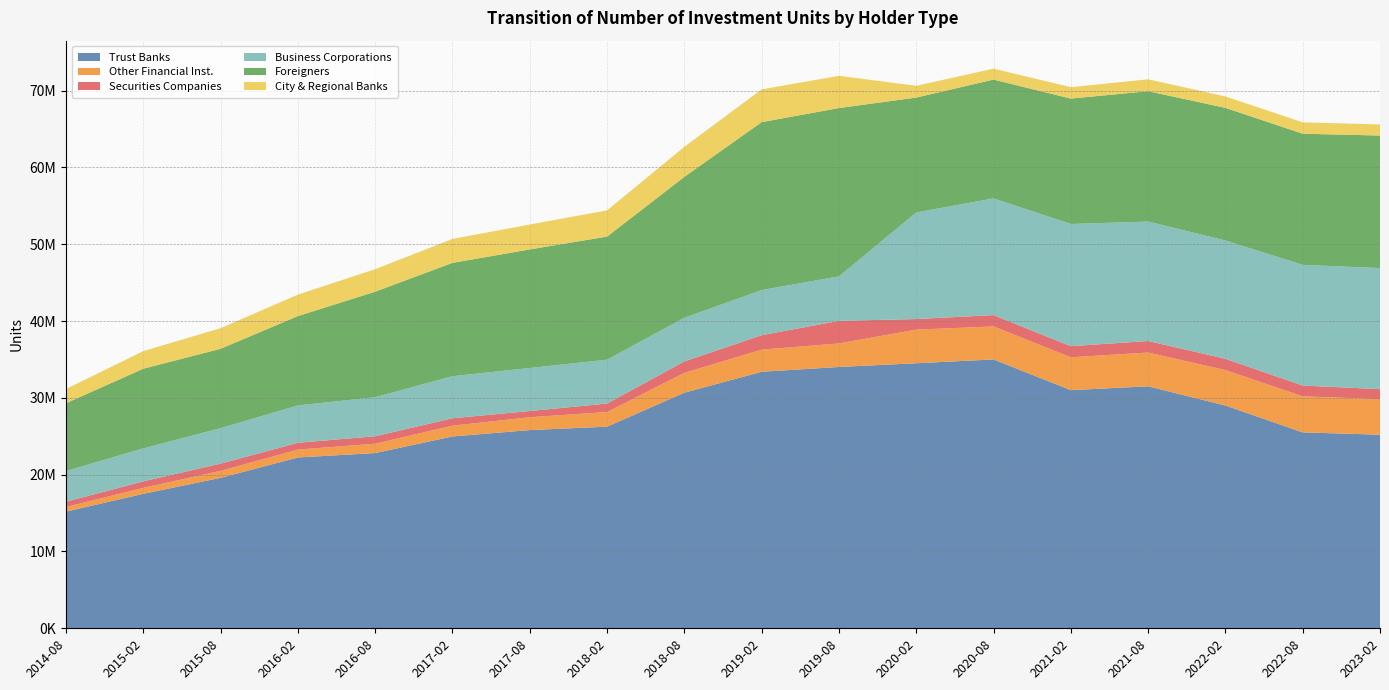

Reading left to right, what are all the values shown in this chart?

Trust Banks: 2014-08=15194471	2015-02=17505990	2015-08=19586137	2016-02=22235646	2016-08=22811205	2017-02=24971909	2017-08=25803207	2018-02=26246135	2018-08=30669835	2019-02=33392964	2019-08=34017649	2020-02=34500000	2020-08=35000000	2021-02=31000000	2021-08=31500000	2022-02=29000000	2022-08=25500000	2023-02=25200000
Other Financial Inst.: 2014-08=598747	2015-02=769702	2015-08=908597	2016-02=1024719	2016-08=1218440	2017-02=1402266	2017-08=1671267	2018-02=1904847	2018-08=2580156	2019-02=2879402	2019-08=3062495	2020-02=4377000	2020-08=4293000	2021-02=4274000	2021-08=4395000	2022-02=4612000	2022-08=4691000	2023-02=4628000
Securities Companies: 2014-08=684572	2015-02=853579	2015-08=939901	2016-02=890648	2016-08=970258	2017-02=966206	2017-08=809481	2018-02=1105598	2018-08=1496469	2019-02=1877346	2019-08=2943970	2020-02=1379000	2020-08=1478000	2021-02=1451000	2021-08=1502000	2022-02=1472000	2022-08=1407000	2023-02=1305000
Business Corporations: 2014-08=3992378	2015-02=4287662	2015-08=4620346	2016-02=4862384	2016-08=5077470	2017-02=5475555	2017-08=5598977	2018-02=5710136	2018-08=5676242	2019-02=5874694	2019-08=5785684	2020-02=13868000	2020-08=15186000	2021-02=15905000	2021-08=15547000	2022-02=15399000	2022-08=15707000	2023-02=15759000
Foreigners: 2014-08=8828357	2015-02=10374506	2015-08=10331453	2016-02=11628536	2016-08=13738659	2017-02=14753863	2017-08=15435074	2018-02=16024300	2018-08=18343917	2019-02=21862340	2019-08=21911540	2020-02=14963000	2020-08=15469000	2021-02=16325000	2021-08=16969000	2022-02=17263000	2022-08=17075000	2023-02=17250000
City & Regional Banks: 2014-08=1851013	2015-02=2289432	2015-08=2679182	2016-02=2794737	2016-08=2934869	2017-02=3111239	2017-08=3239982	2018-02=3410830	2018-08=3912542	2019-02=4265755	2019-08=4196181	2020-02=1531000	2020-08=1424000	2021-02=1480000	2021-08=1550000	2022-02=1492000	2022-08=1479000	2023-02=1445000